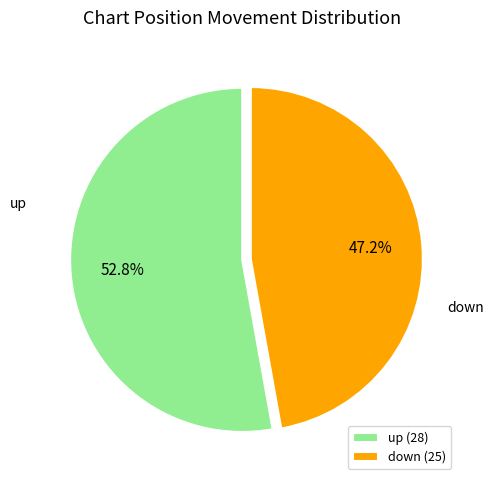

To the nearest percent, what is the difference between the largest and smallest slice percentages?

6%